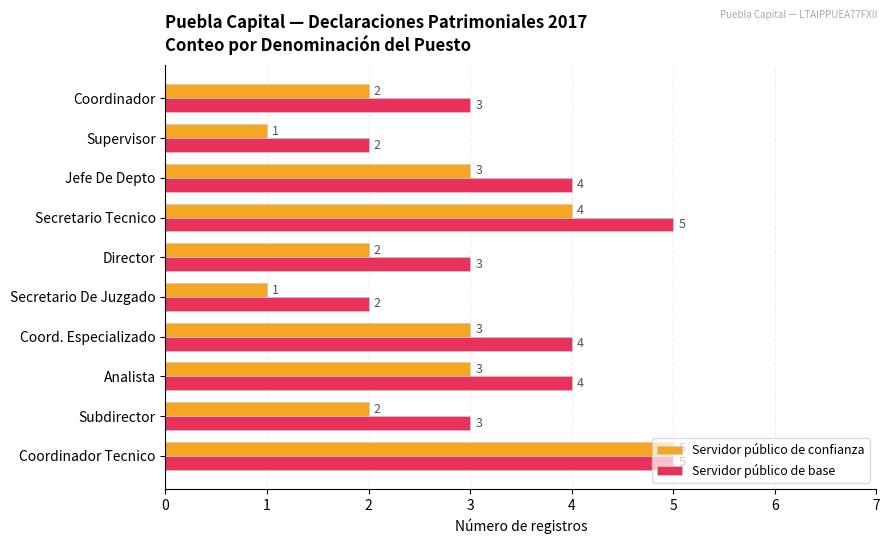

Which series has the largest total across all categories?

Servidor público de base